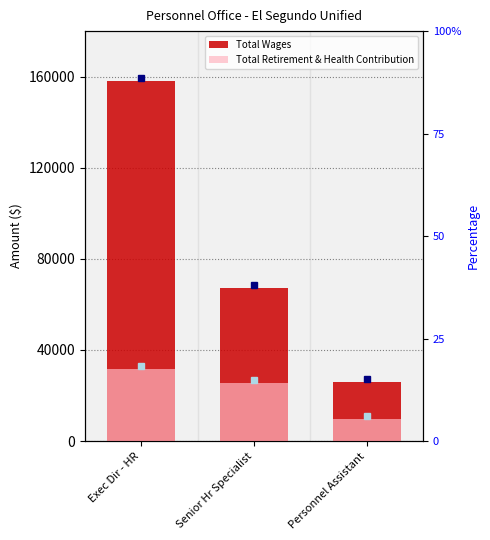

Reading left to right, extract all data points from this chart.

Total Wages: 158050	67213	25931
Total Retirement & Health Contribution: 31504	25283	9619